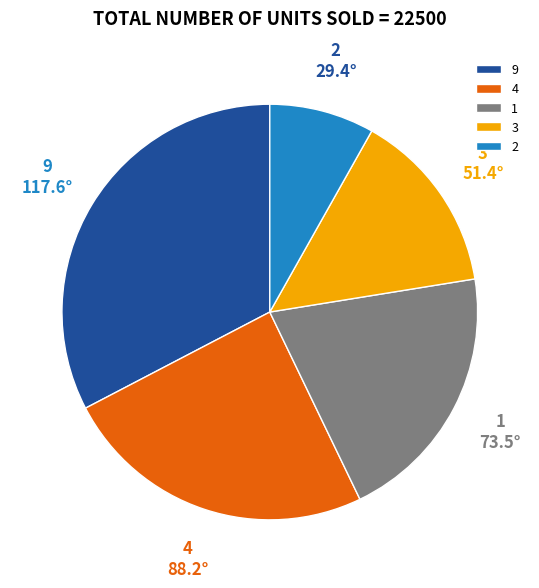

Is 9 the majority of the pie?

No